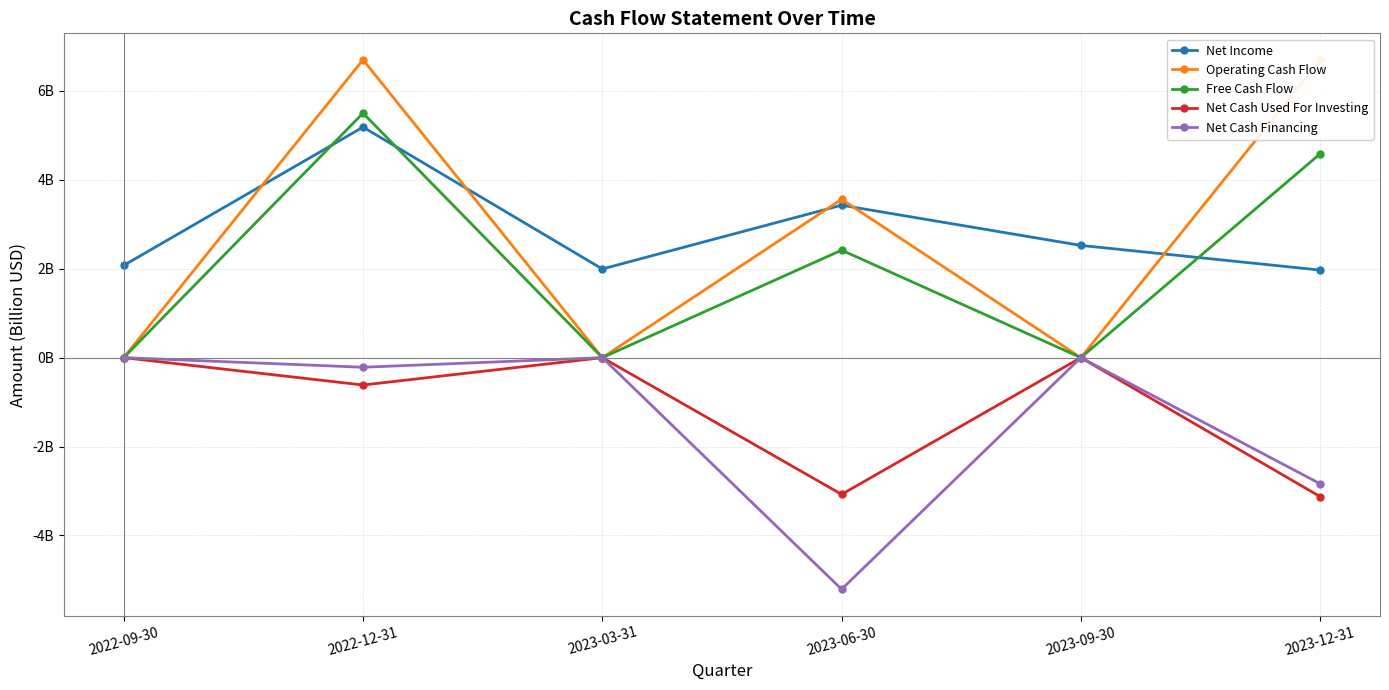

True or false: Free Cash Flow and Net Cash Financing cross at least once.

False